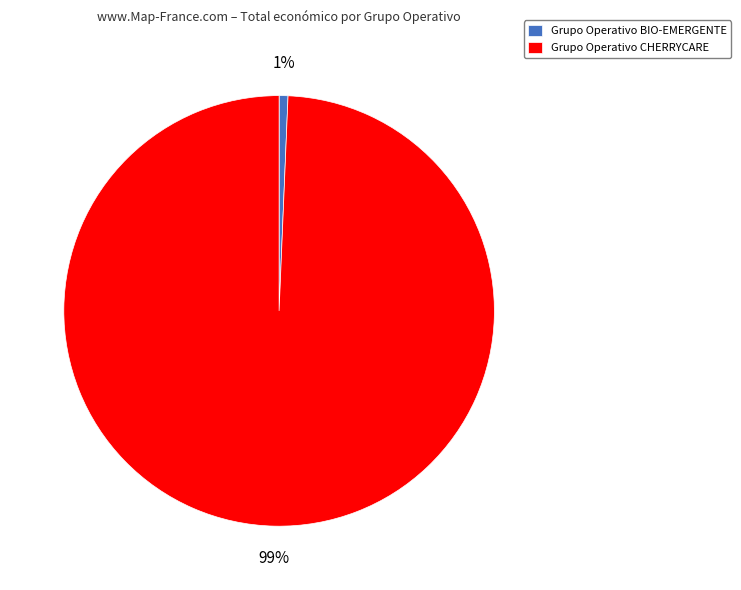

To the nearest percent, what percentage of the pie is Grupo Operativo BIO-EMERGENTE?

1%